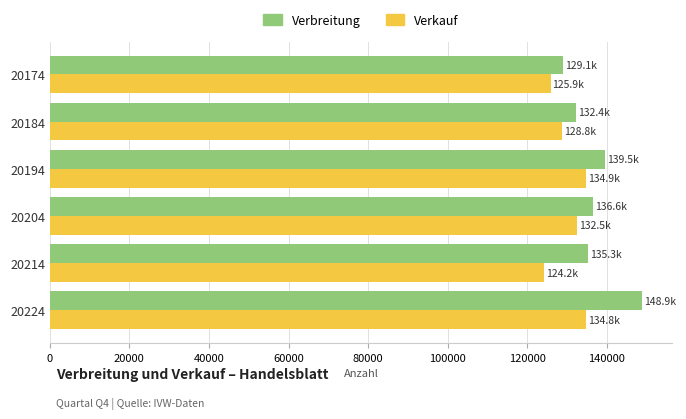

List the series in order of their overall mean, highest first.

Verbreitung, Verkauf